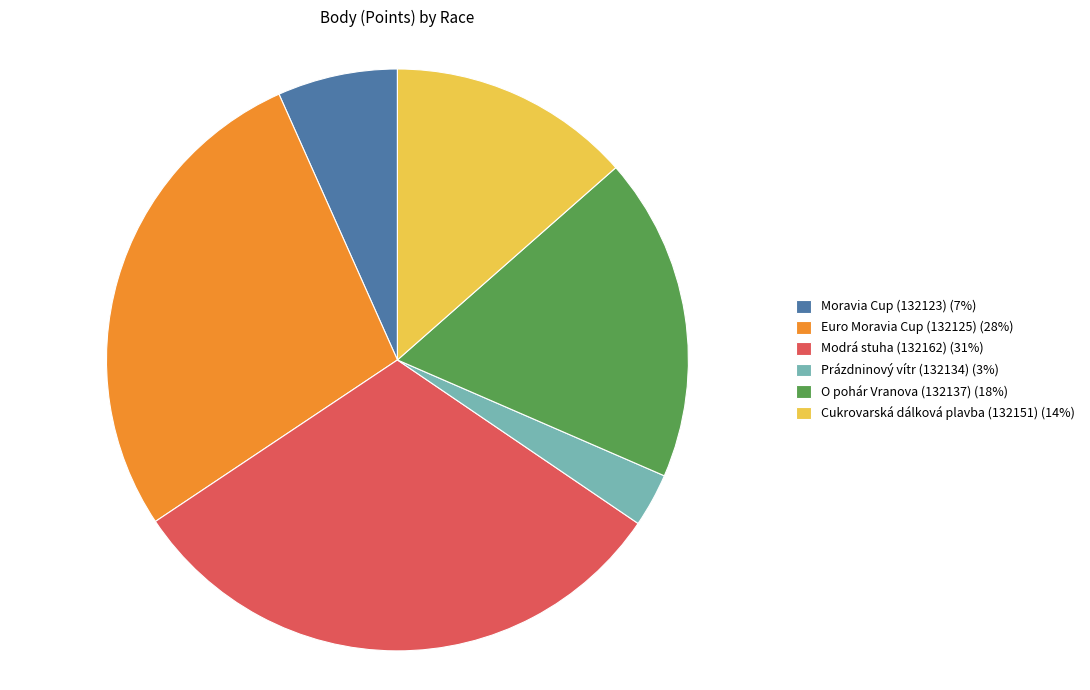

True or false: Prázdninový vítr (132134) accounts for 3% of the total.

True